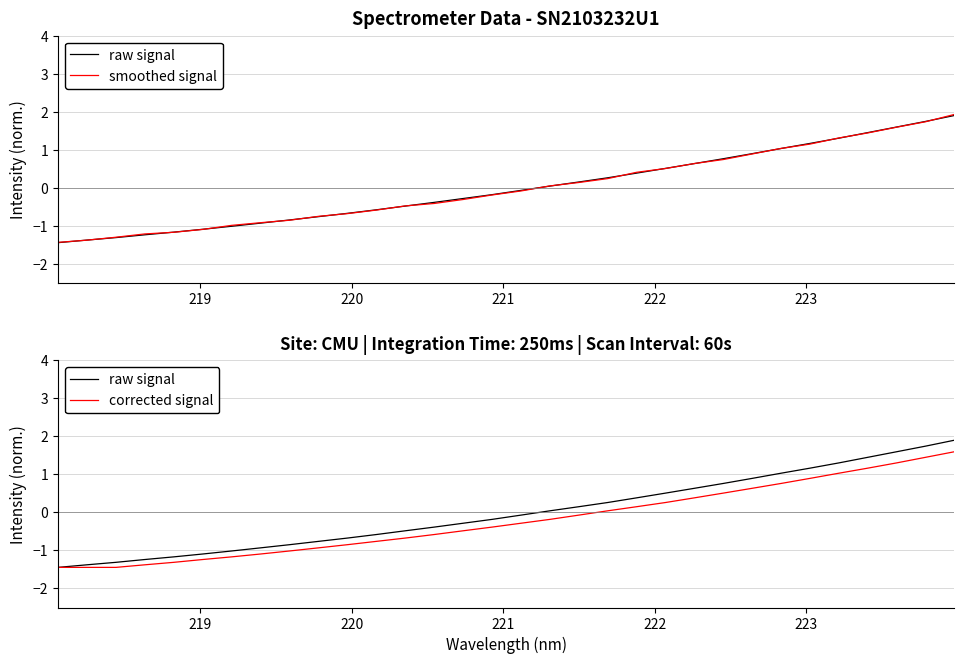

What are all the series names shown in the legend?

raw signal, smoothed signal, corrected signal